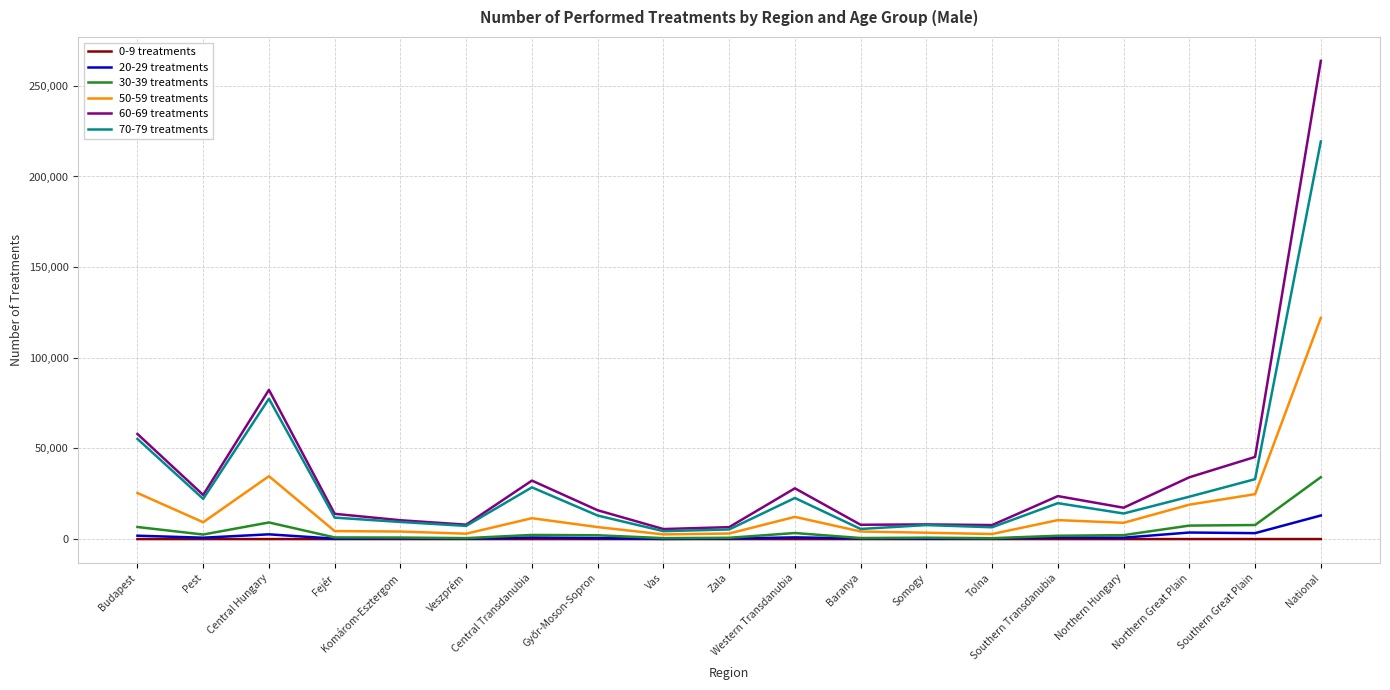

The 70-79 treatments series shows 325703 at National. True or false?

False